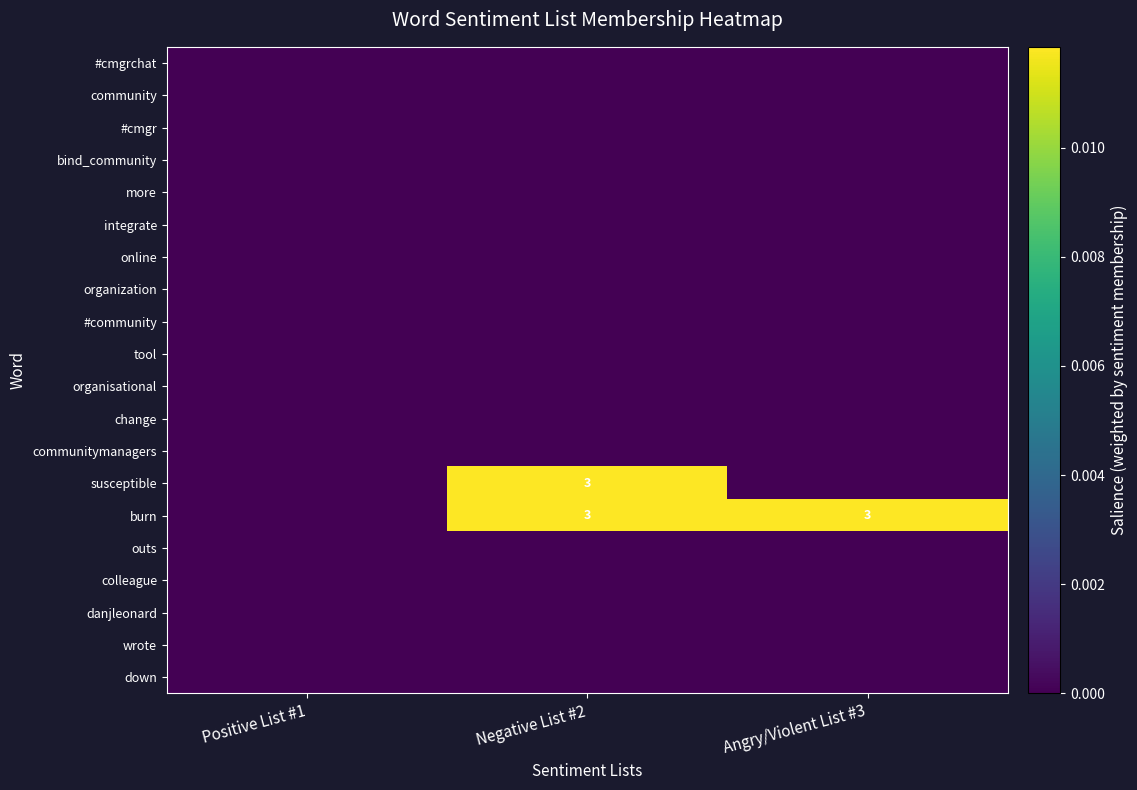

Where is burn nearest to the value 0?

Positive List #1